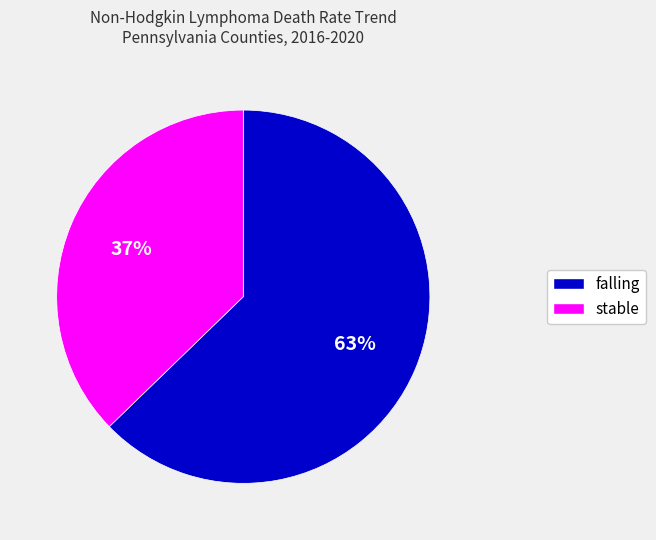

Do falling and stable together represent more than half of the pie?

Yes